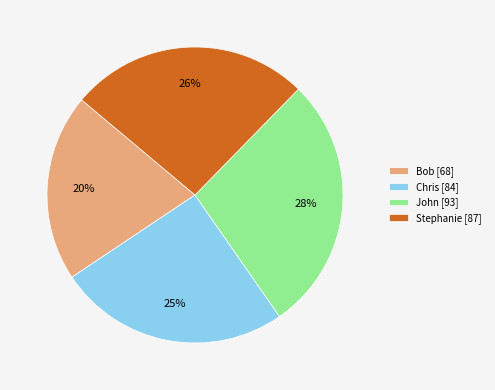

Do John and Chris together represent more than half of the pie?

Yes